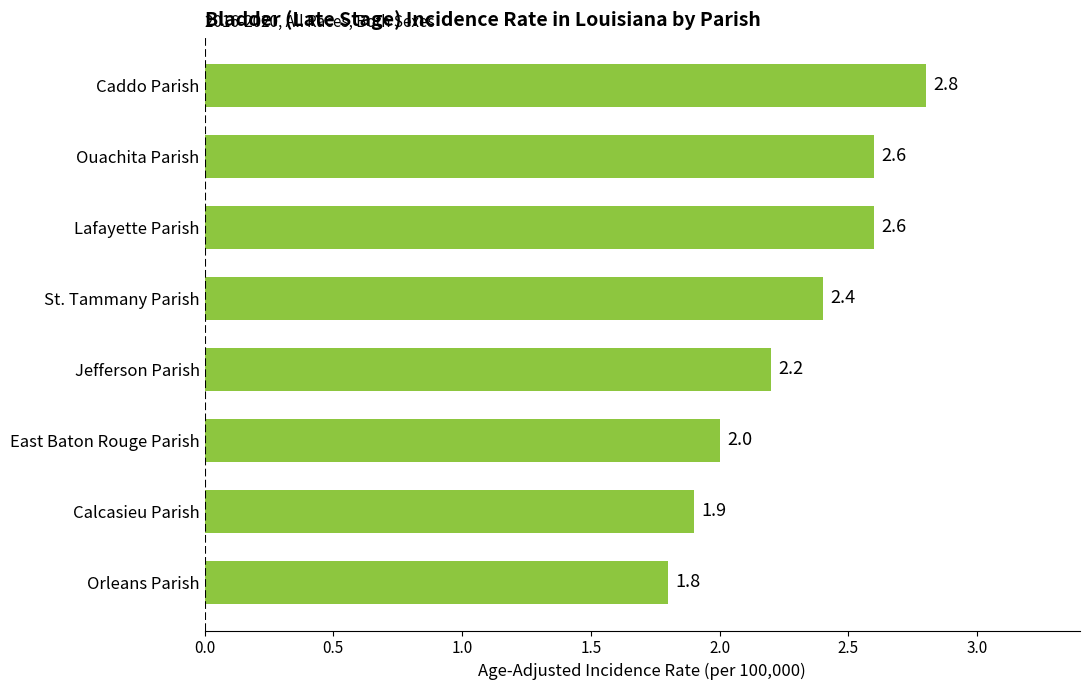

Where is the data nearest to the value 2?

East Baton Rouge Parish